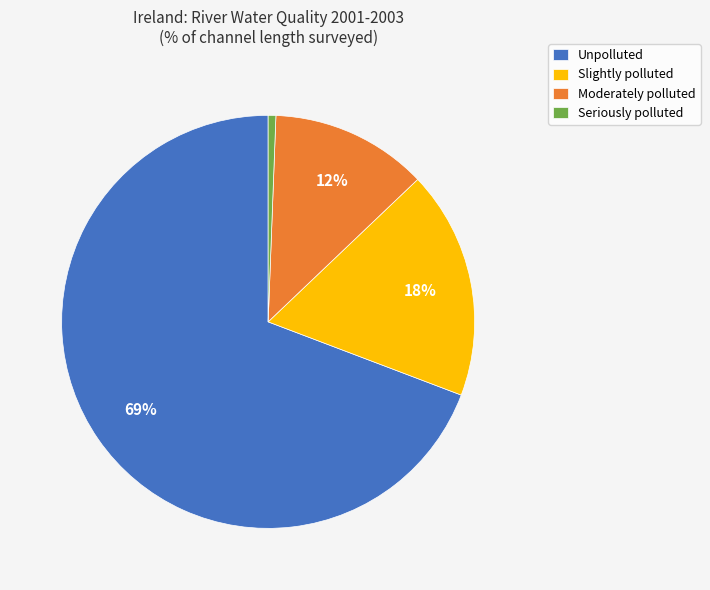

Rank the categories by value from highest to lowest.

Unpolluted, Slightly polluted, Moderately polluted, Seriously polluted